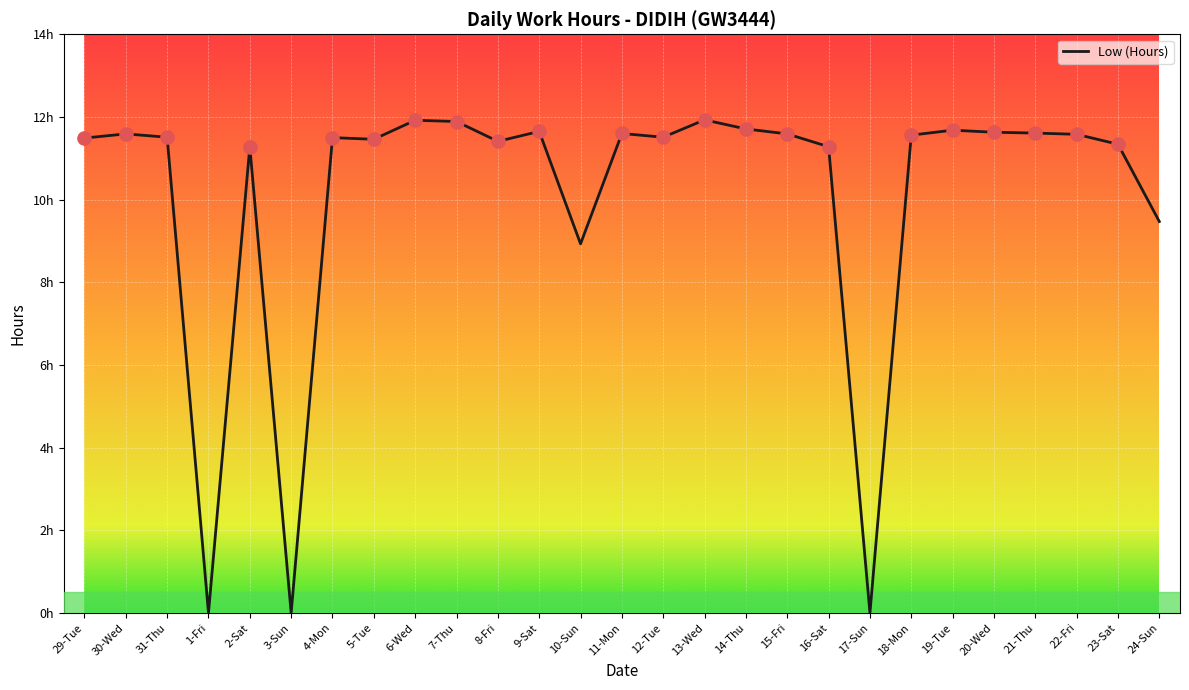

What is the ratio of the value at 31-Thu to the value at 5-Tue?

1.0